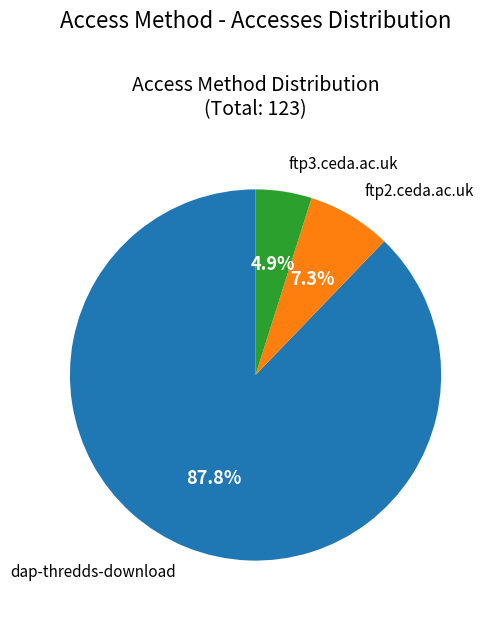

Between ftp3.ceda.ac.uk and ftp2.ceda.ac.uk, which is larger?

ftp2.ceda.ac.uk